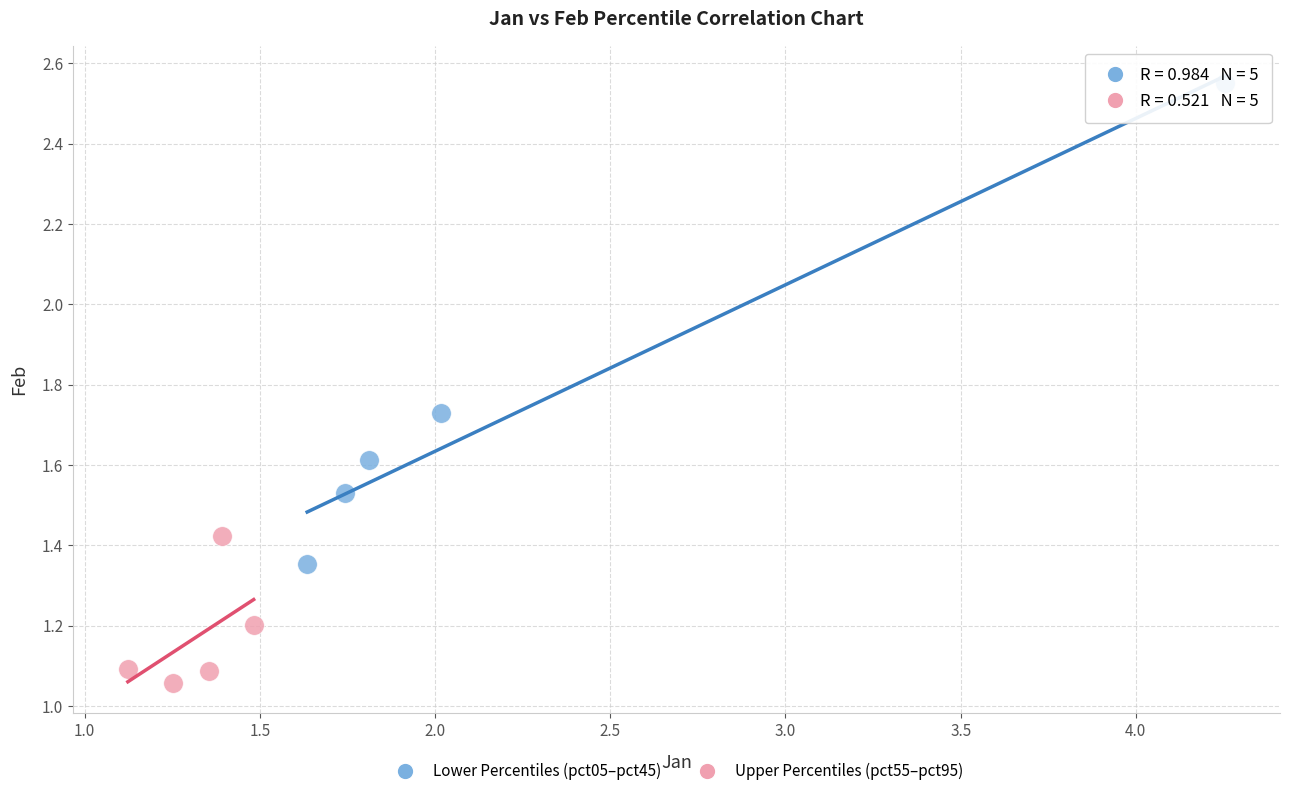

Which series has the largest Y range (max minus min)?

Lower Percentiles (pct05–pct45)